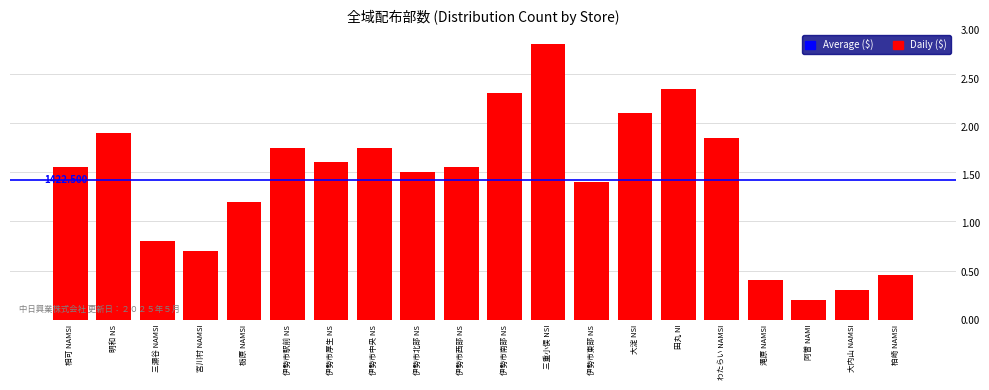

Reading right to left, what are all the values shown in this chart?

450	300	200	400	1850	2350	2100	1400	2800	2300	1550	1500	1750	1600	1750	1200	700	800	1900	1550